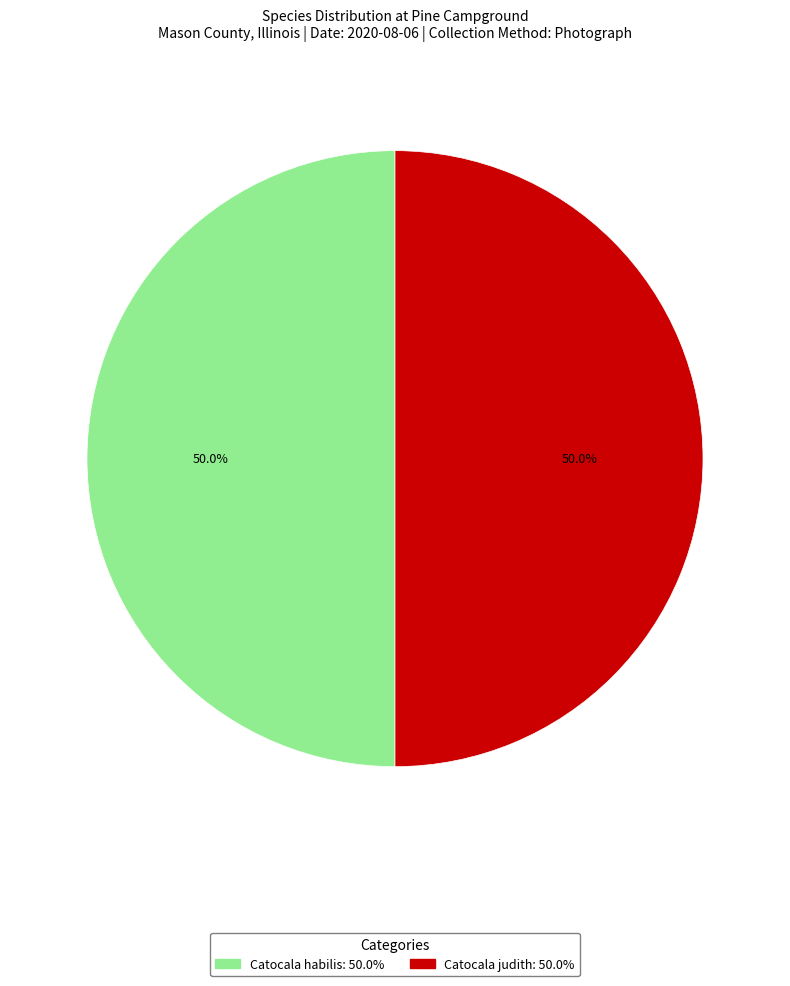

How many slices are in this pie chart?

2